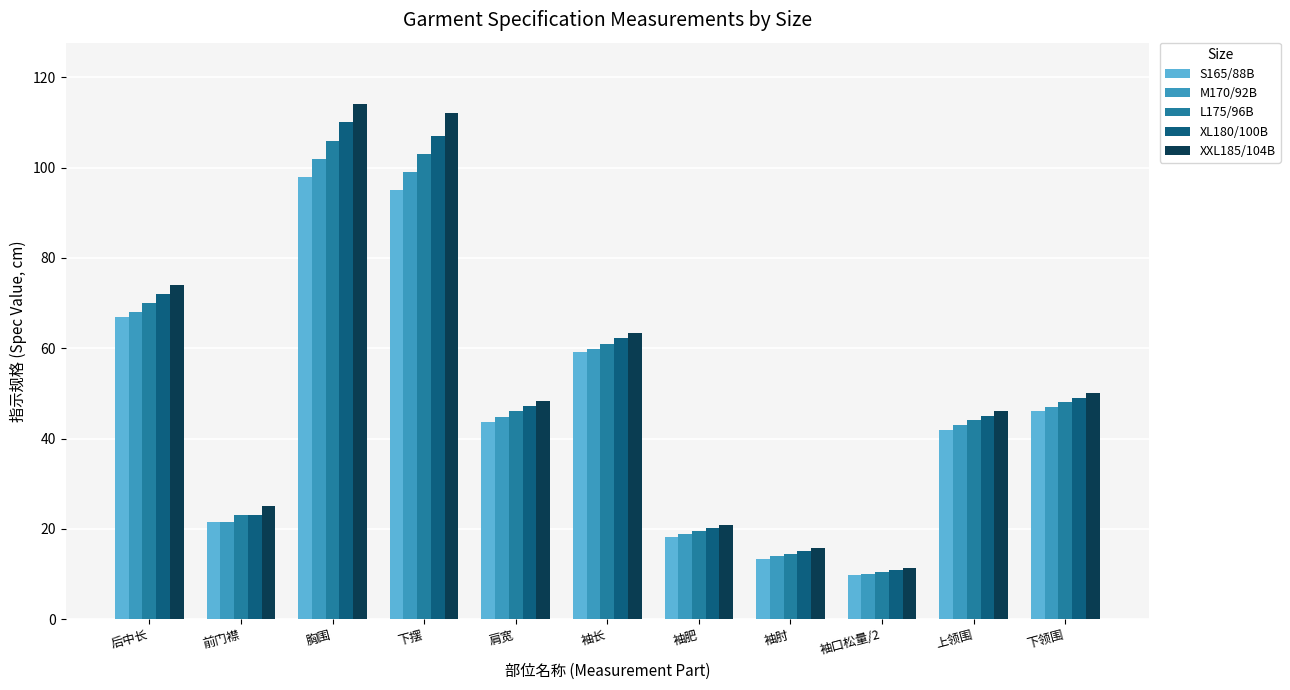

How many data points in M170/92B are less than 44?

5